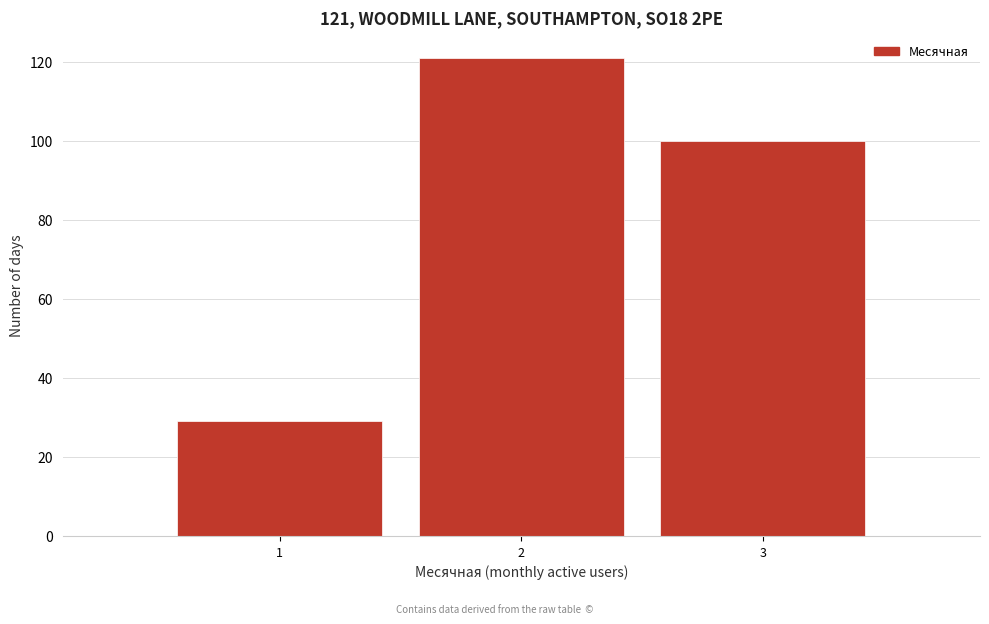

Reading left to right, extract all data points from this chart.

29	121	100